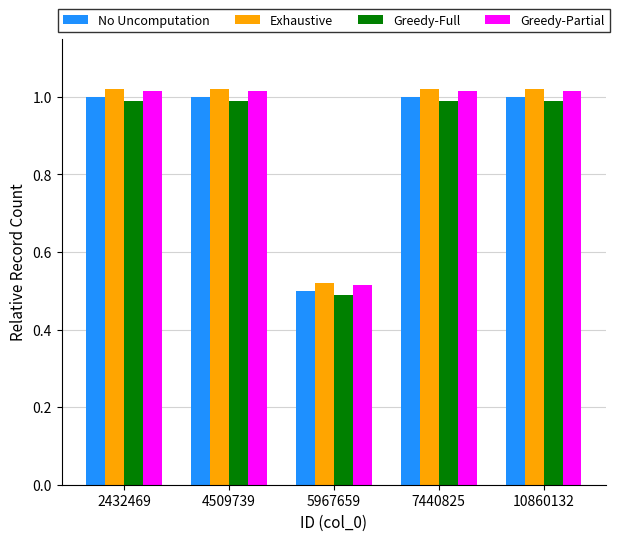

Is the value of Exhaustive at 10860132 greater than the value of Greedy-Partial at 5967659?

Yes